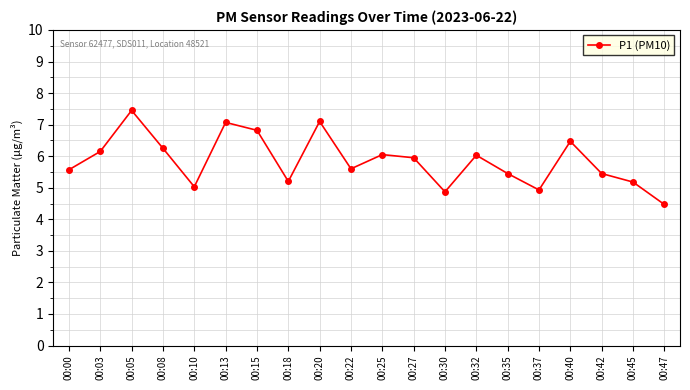

What is the value of the 12th point from the left?

6.0